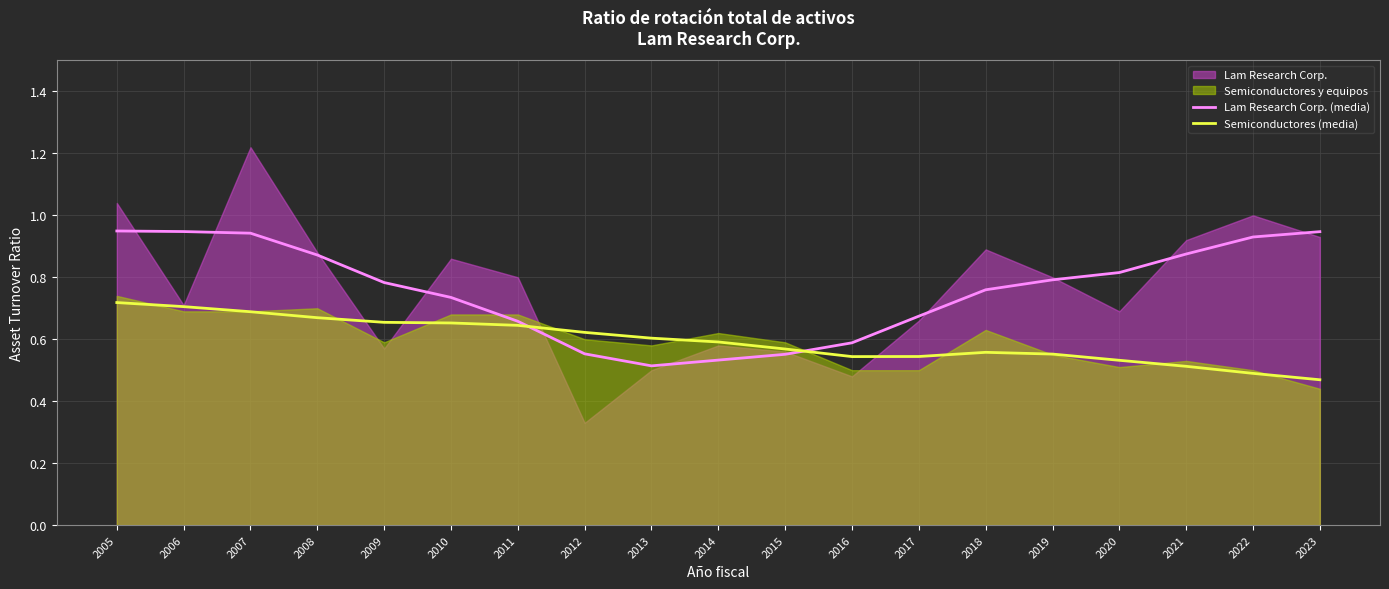

How many times do Semiconductores (media) and Lam Research Corp. (media) cross each other?

2